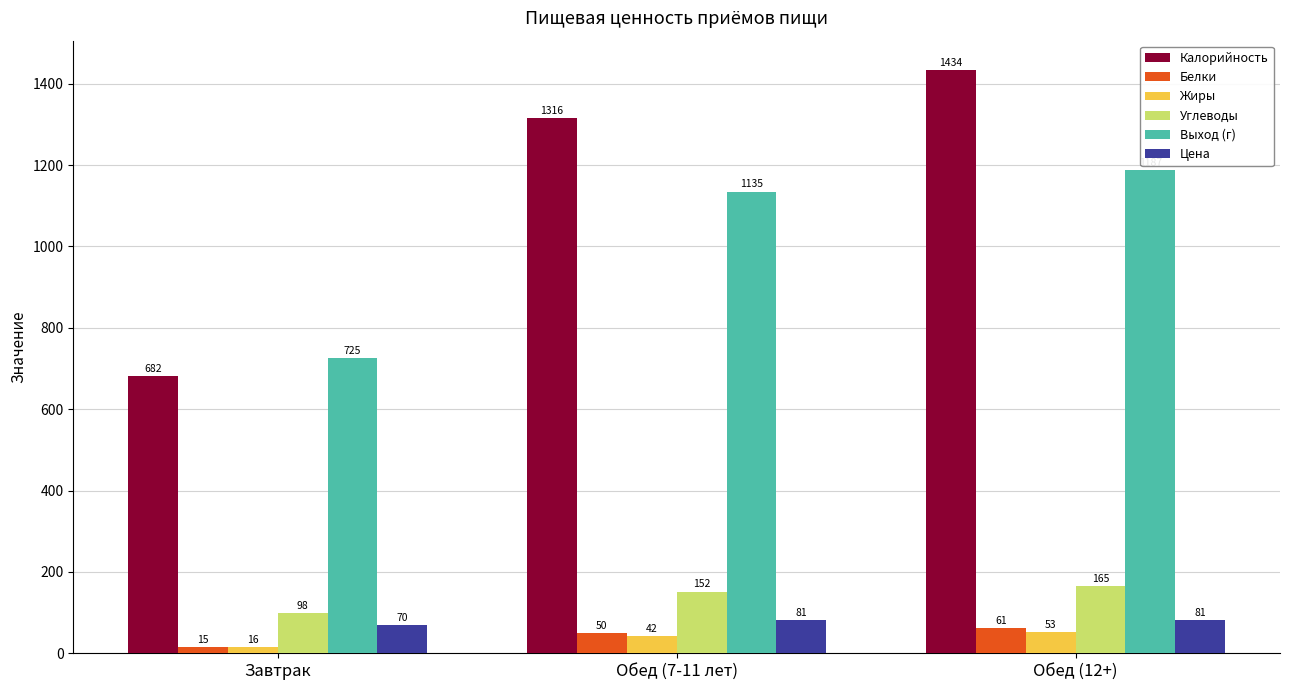

The Выход (г) series shows 428.4 at Обед (12+). True or false?

False